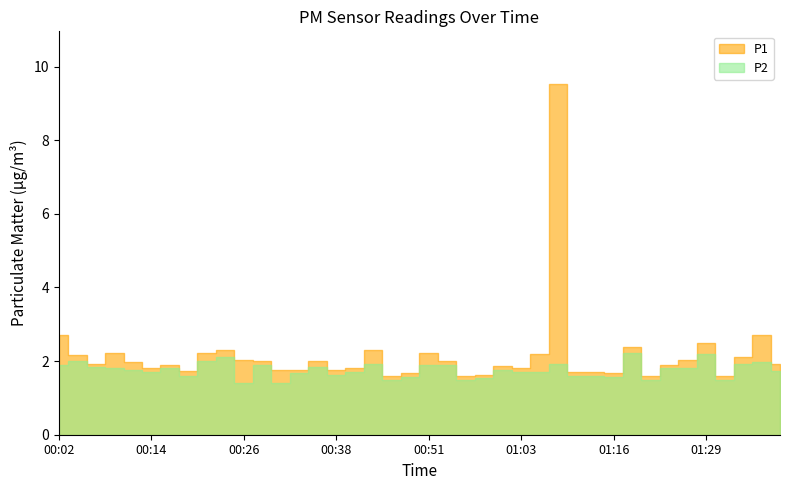

What position from the right is 00:16?

34